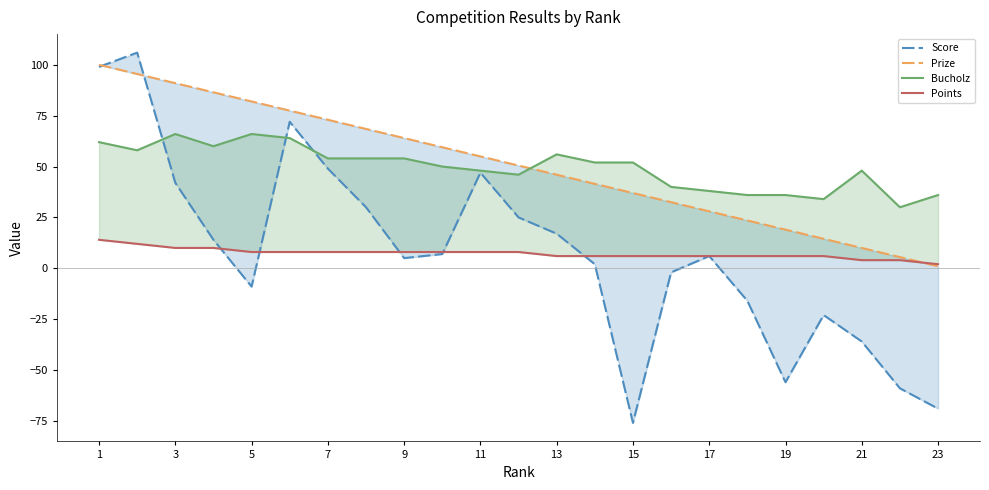

What are all the series names shown in the legend?

Score, Prize, Bucholz, Points